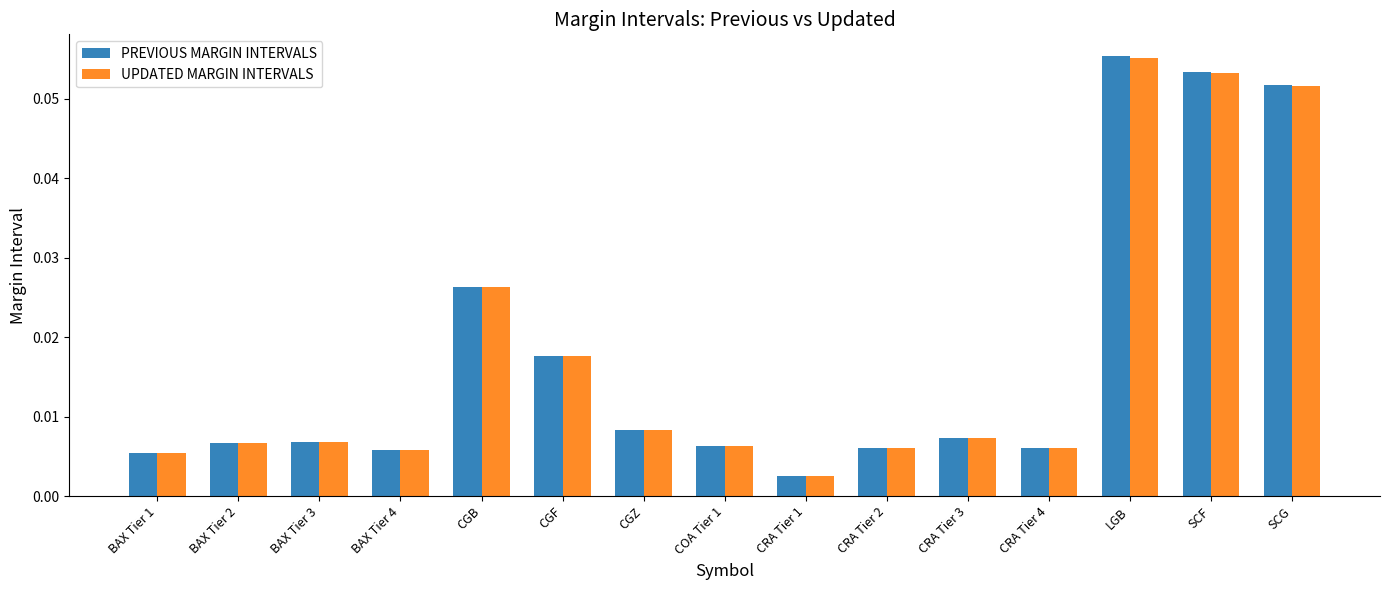

What position from the right is BAX Tier 1?

15